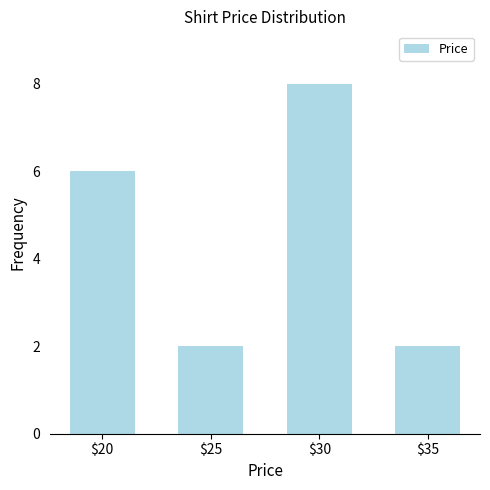

What is the change in value from $30 to $35?

-6